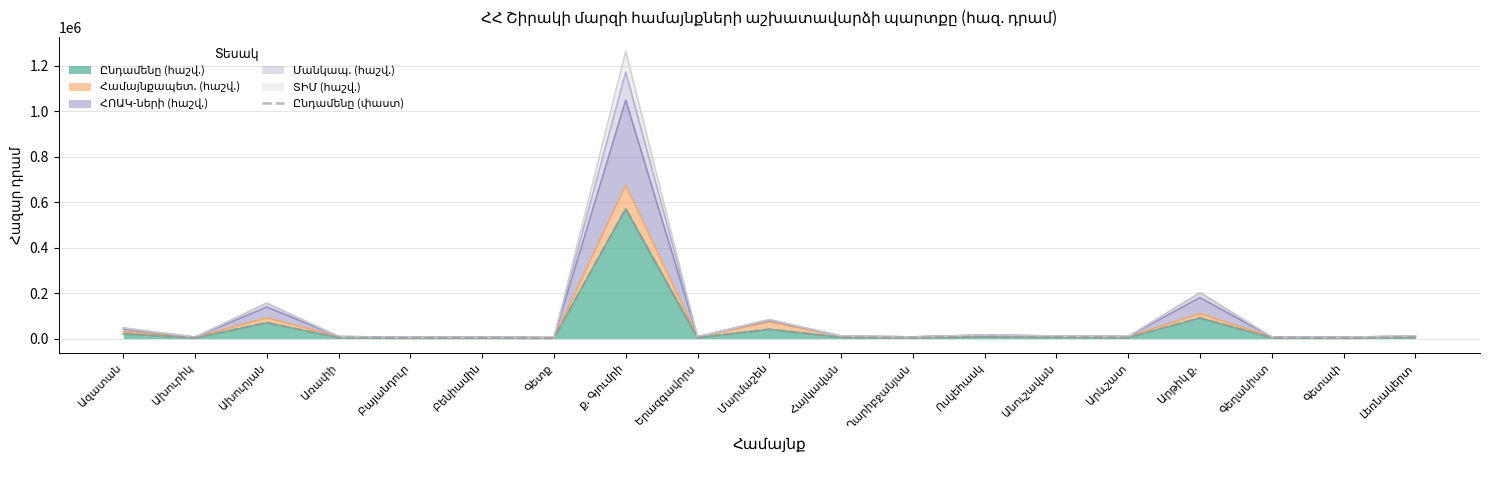

Which category has the highest value across all series?

ք. Գյումրի